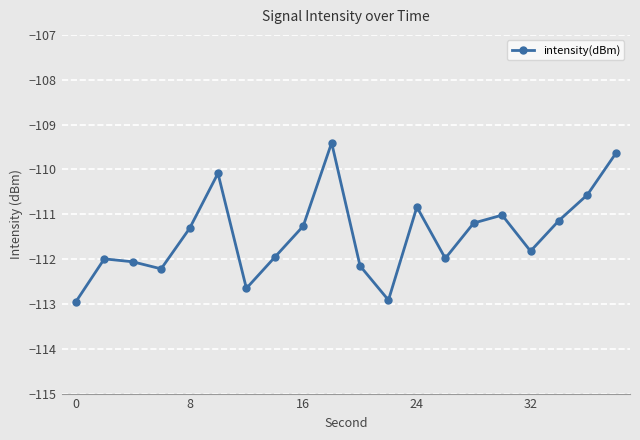

How many interior local peaks (higher than both neighbors) does the data have?

5